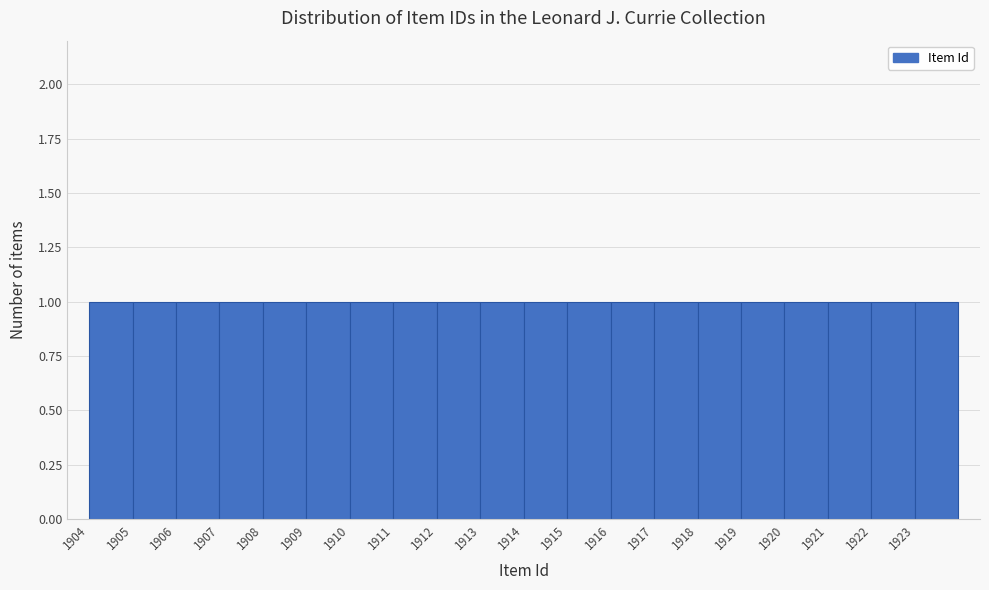

Reading left to right, transcribe this chart: for each bar, give the range it covers on the x-axis and its height. The values are not printed on the chart, so give them approximately, as read against the axis.

1904 to 1905: 1
1905 to 1906: 1
1906 to 1907: 1
1907 to 1908: 1
1908 to 1909: 1
1909 to 1910: 1
1910 to 1911: 1
1911 to 1912: 1
1912 to 1913: 1
1913 to 1914: 1
1914 to 1915: 1
1915 to 1916: 1
1916 to 1917: 1
1917 to 1918: 1
1918 to 1919: 1
1919 to 1920: 1
1920 to 1921: 1
1921 to 1922: 1
1922 to 1923: 1
1923 to 1924: 1